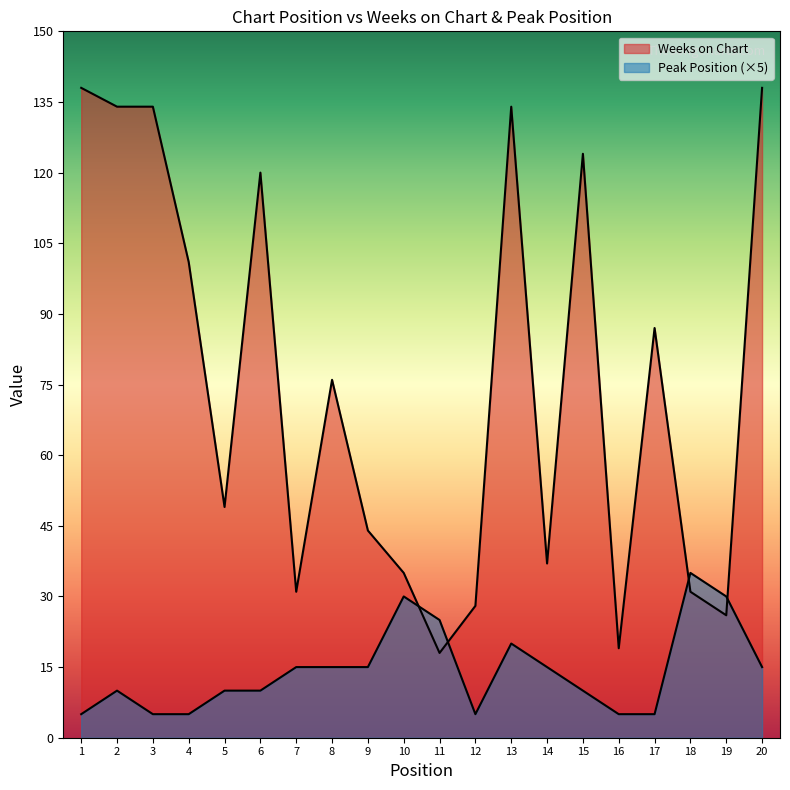

At which category does Weeks on Chart reach its first local valley?

5